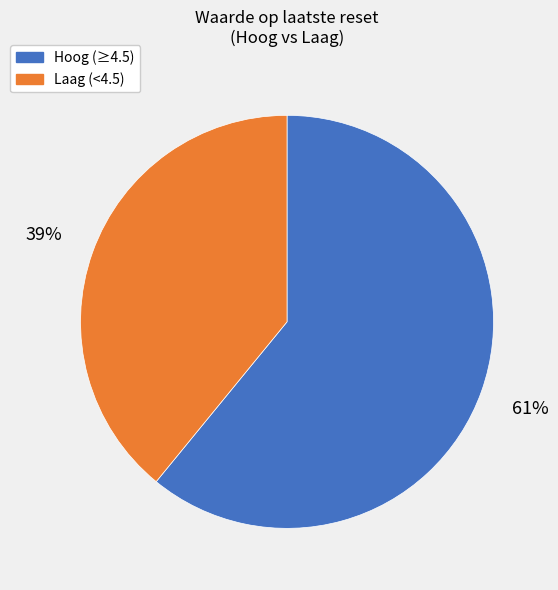

Count the number of slices in the pie.

2